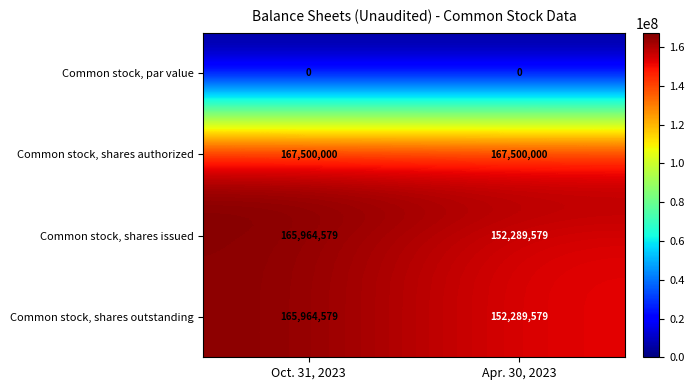

What is the spread (max minus min) of values at Oct. 31, 2023?

167500000